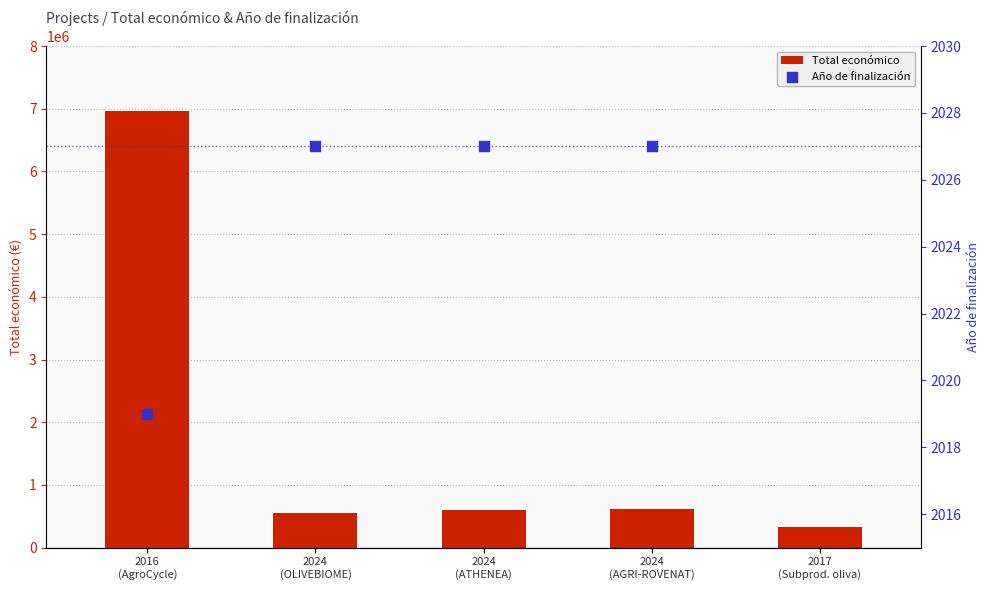

At how many categories does at least one series exceed 4694471?

1